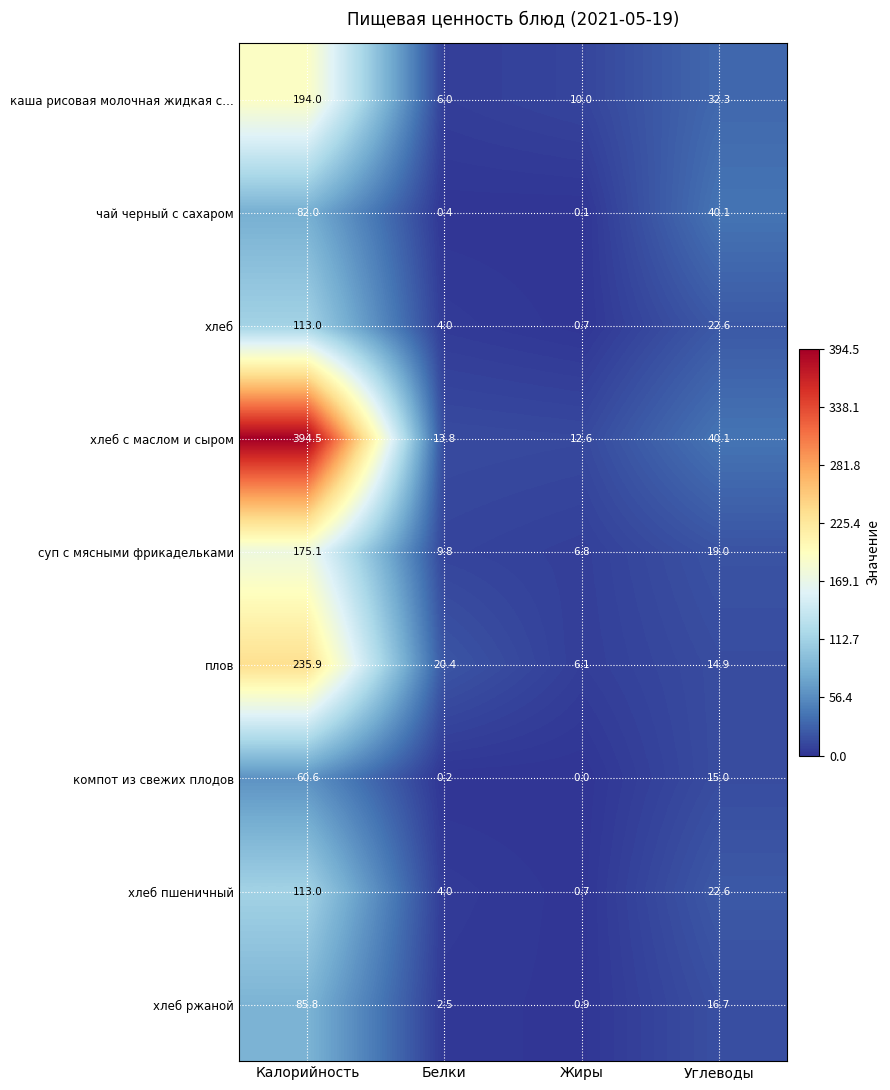

What is the difference between the maximum and second lowest values in the суп с мясными фрикадельками series?

165.3